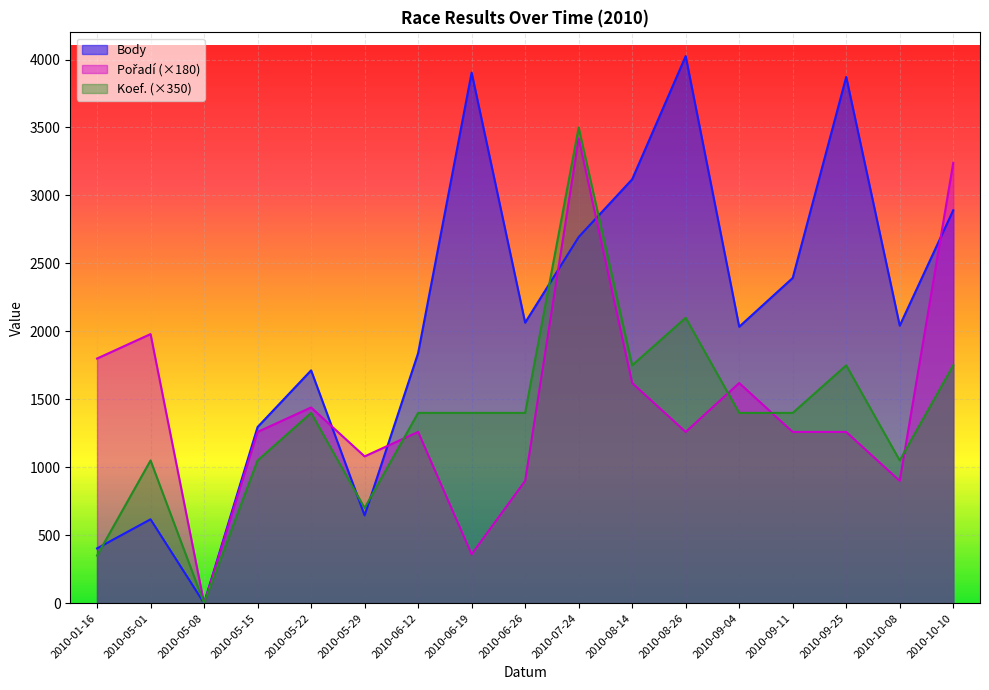

What is the difference between the Pořadí values at 2010-08-26 and 2010-06-19?

900